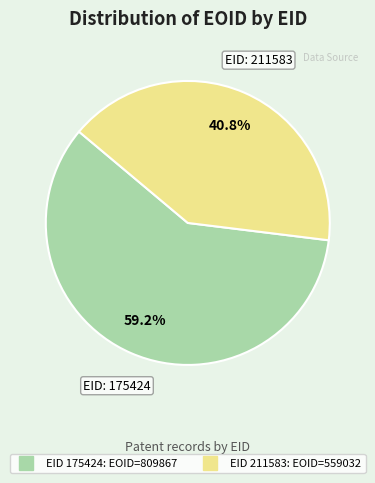

Is there a majority slice in this chart?

Yes